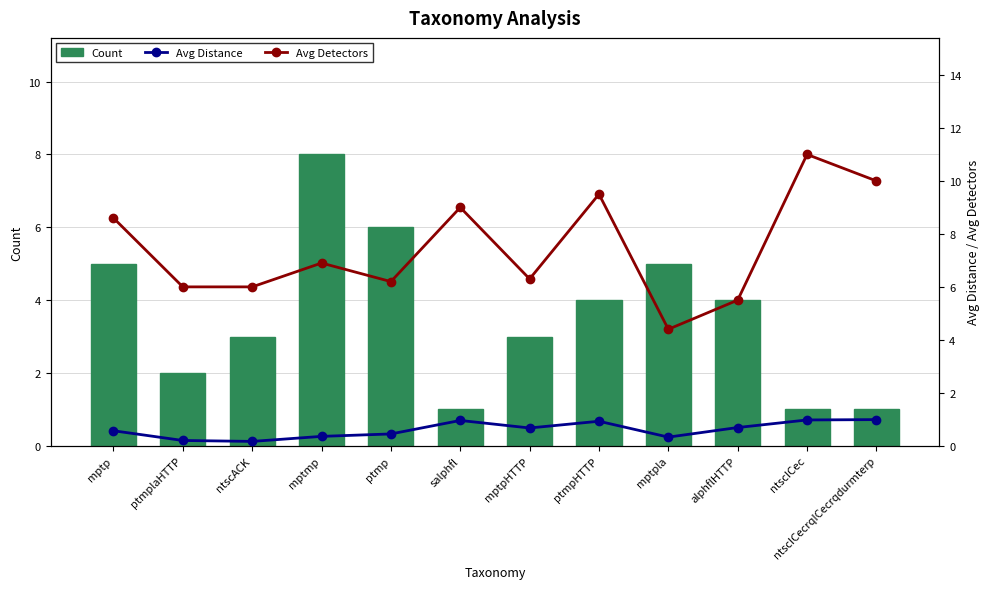

What is the difference between the maximum and minimum values in the Count series?

7